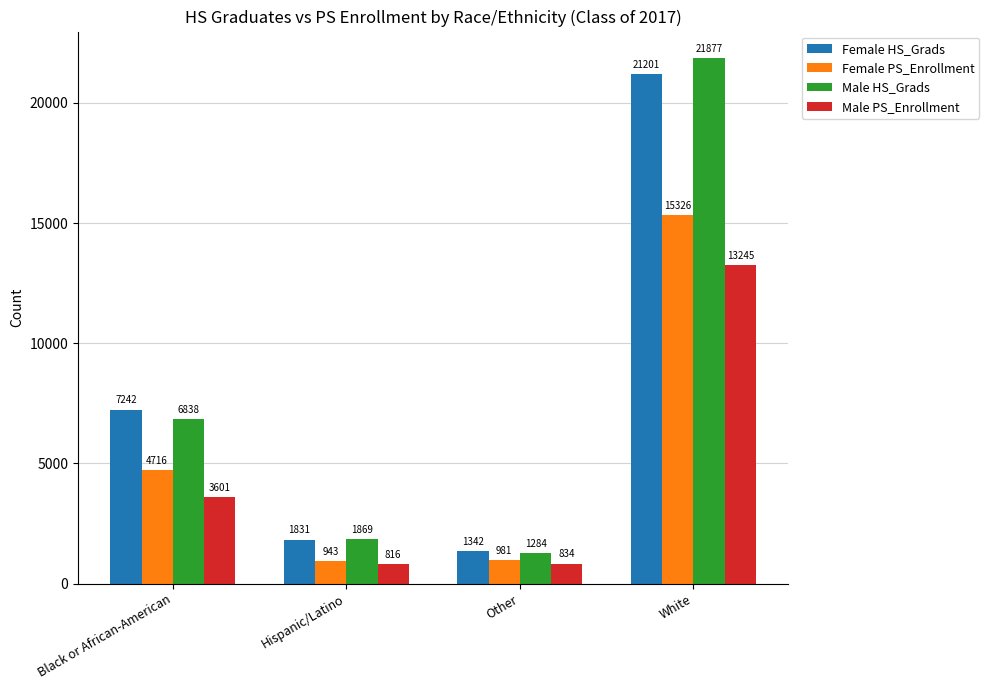

Where is Male HS_Grads nearest to the value 11580?

Black or African-American